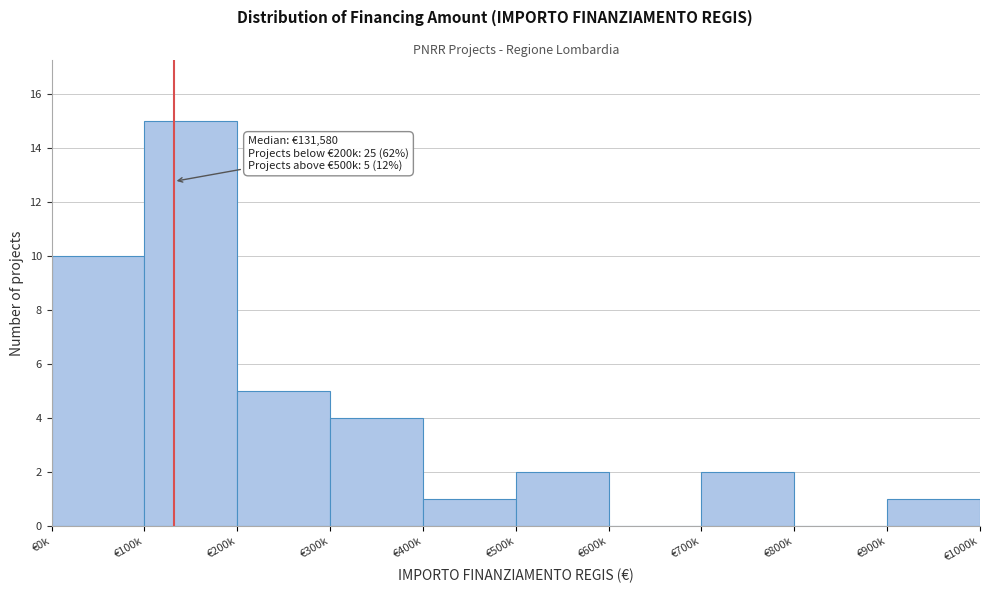

Reading left to right, list all the values displayed in this chart.

€0k=10	€100k=15	€200k=5	€300k=4	€400k=1	€500k=2	€600k=0	€700k=2	€800k=0	€900k=1